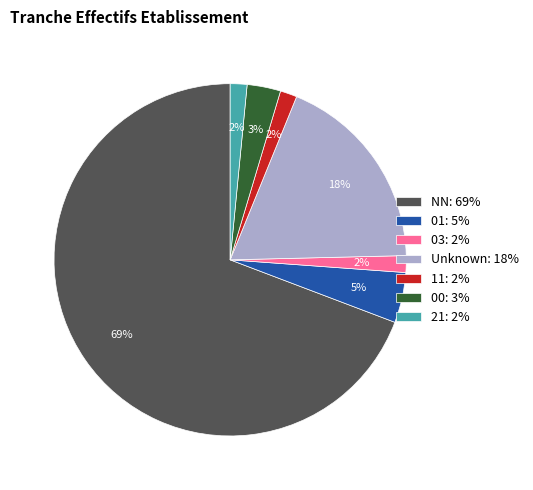

To the nearest percent, what percentage of the pie is 21: 2%?

2%